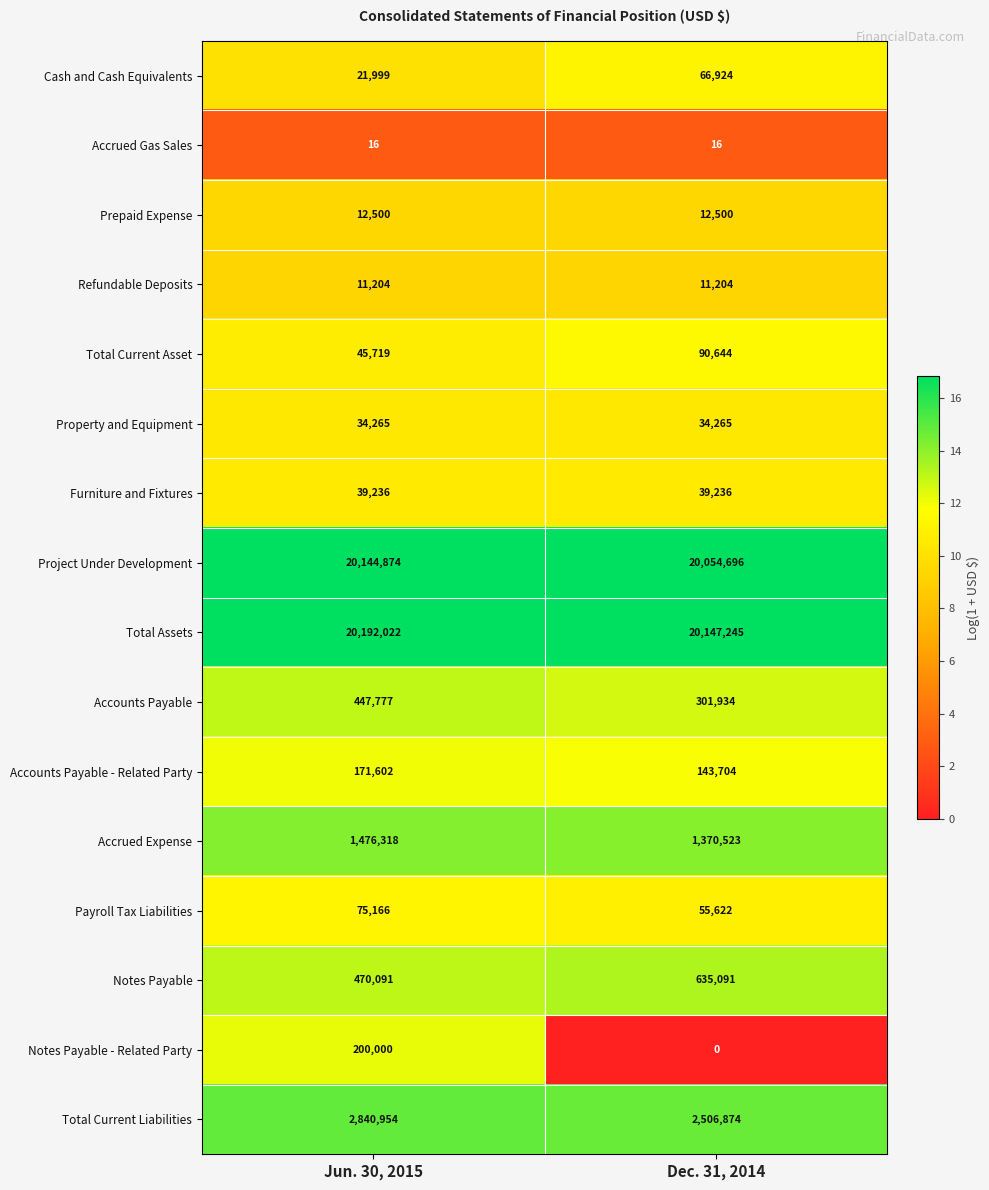

Which series has the largest range (max minus min)?

Total Current Liabilities